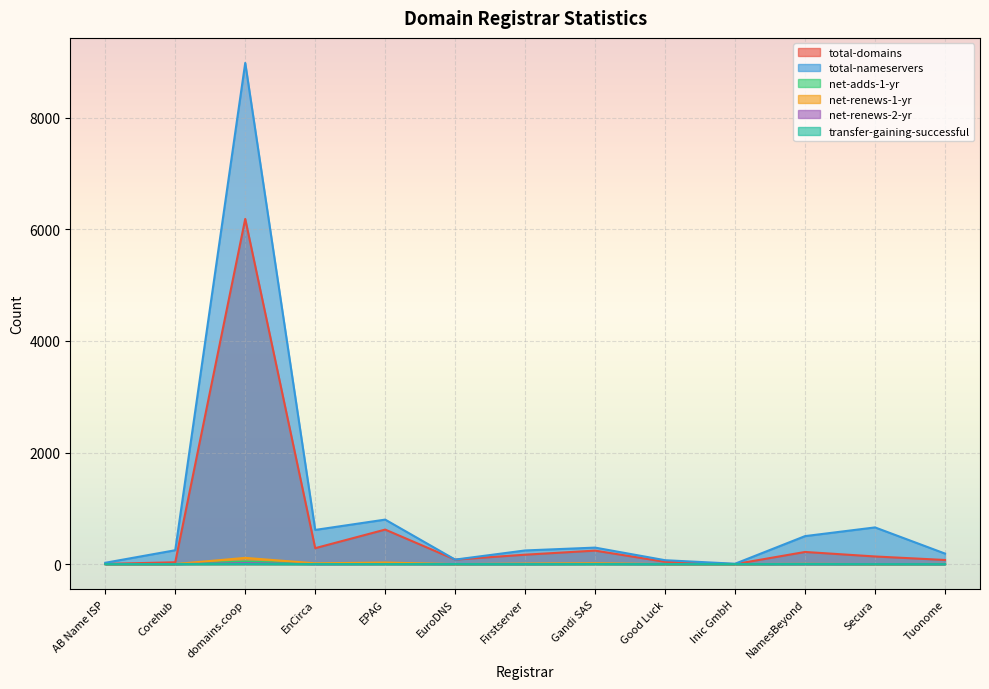

True or false: net-renews-1-yr and total-domains intersect in this chart.

False